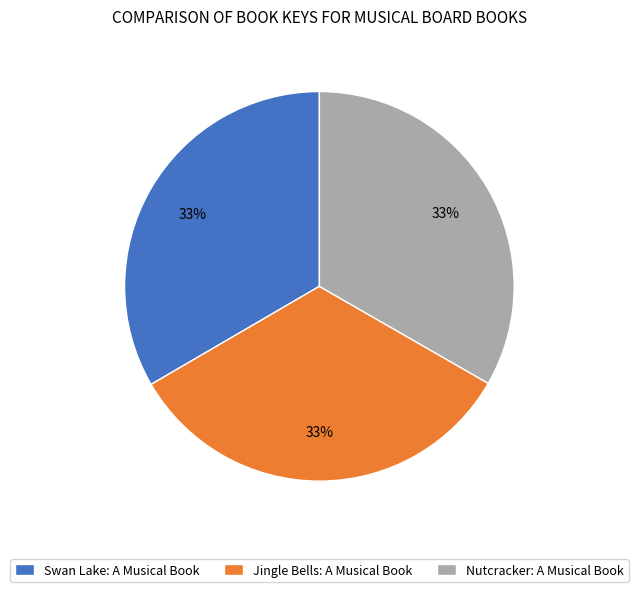

Do Swan Lake: A Musical Book and Jingle Bells: A Musical Book together represent more than half of the pie?

Yes